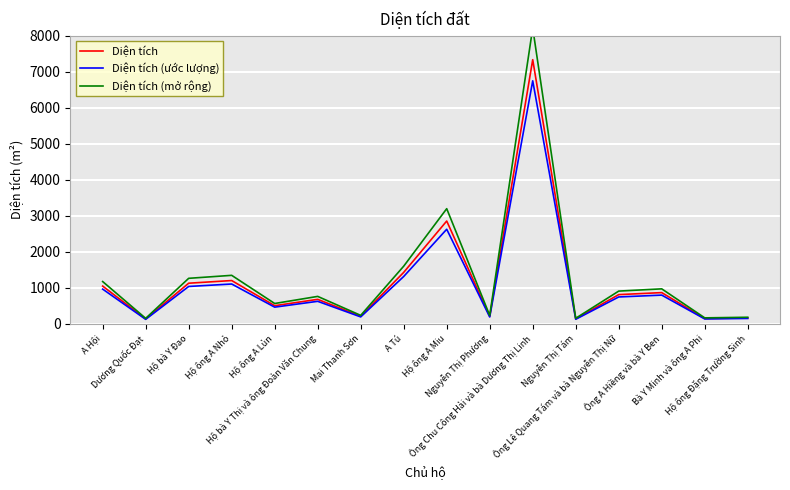

What is the sum of all Diện tích values?

18891.1